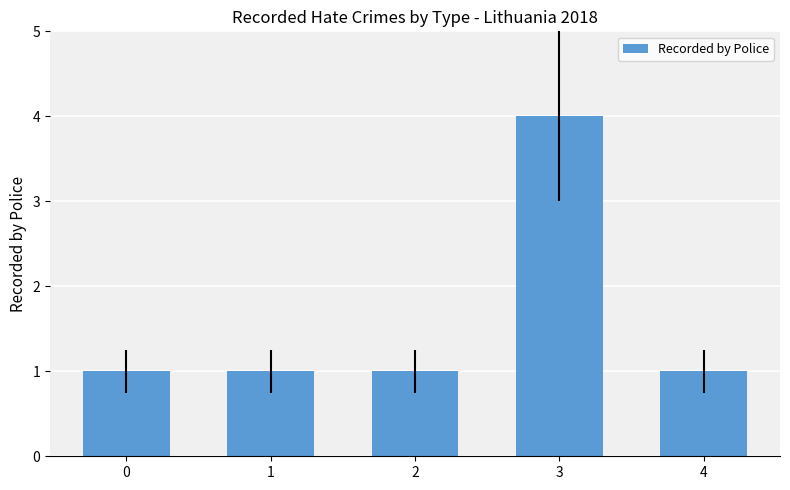

Count the number of data series in this chart.

1